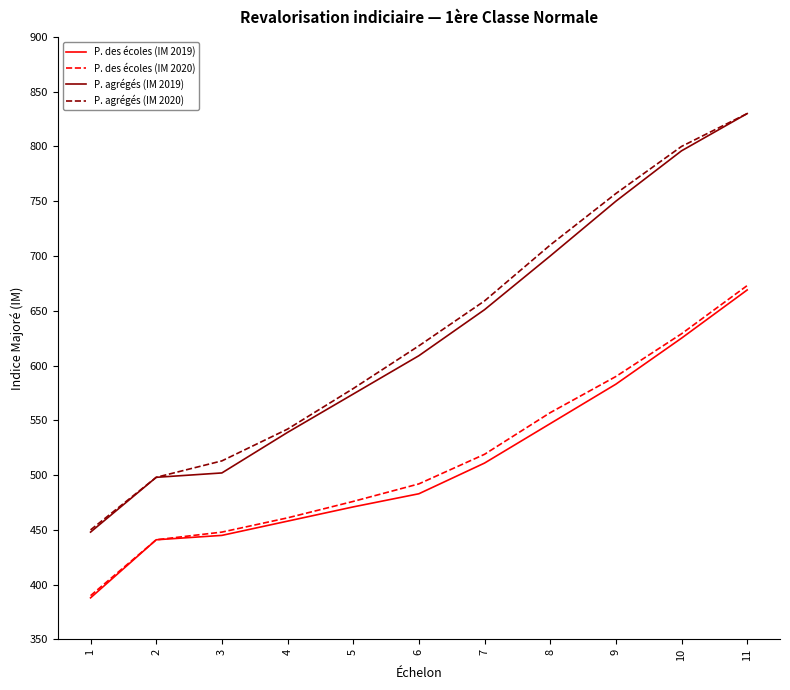

True or false: P. agrégés (IM 2019) has more than 1 interior local peaks.

False